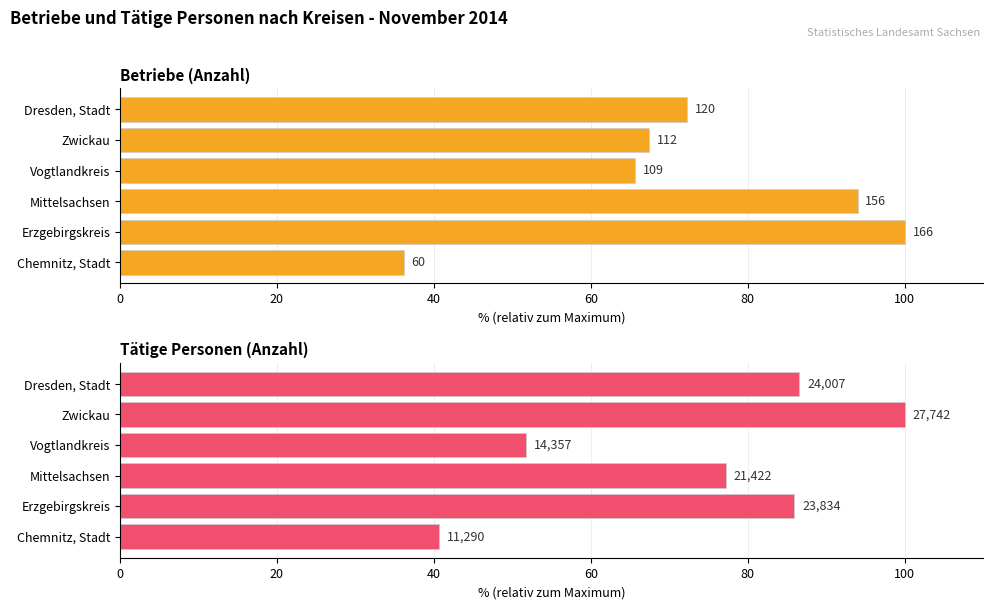

The Betriebe series shows 65.7 at Vogtlandkreis. True or false?

True